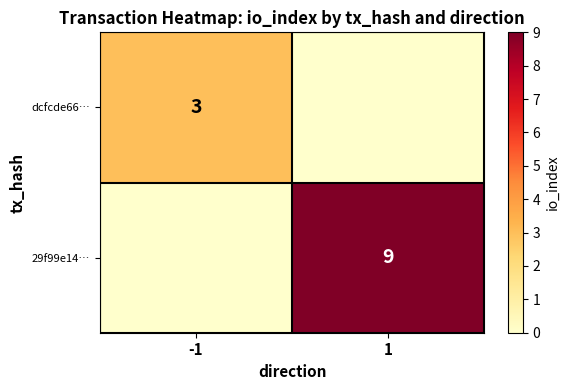

The value of 29f99e14… at 1 is 14. True or false?

False